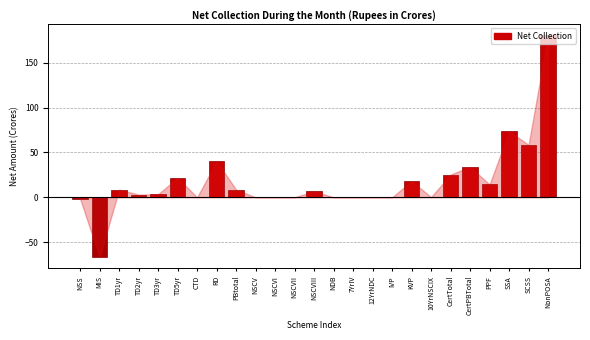

What is the sum of the values at NSCV and PBtotal?

8.7